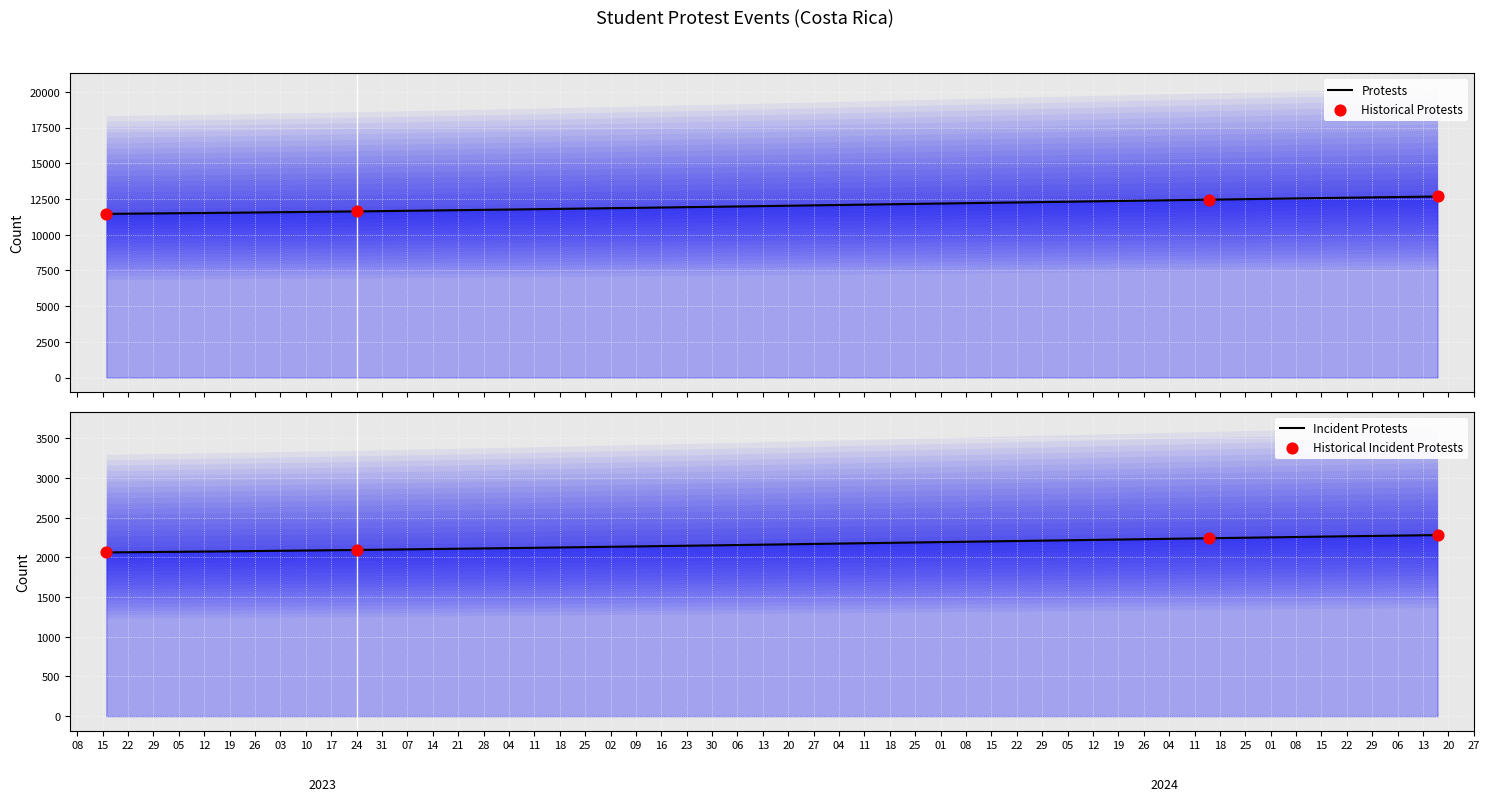

What is the change in value from 2023-05-16 to 2023-07-24?

+174